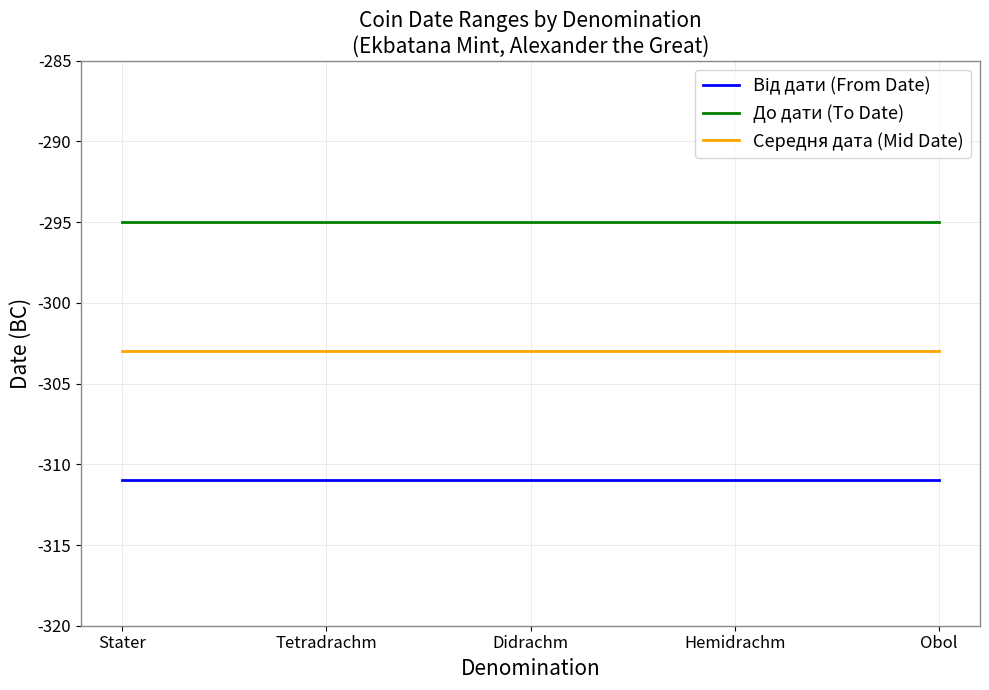

True or false: До дати (To Date) and Середня дата (Mid Date) intersect in this chart.

False